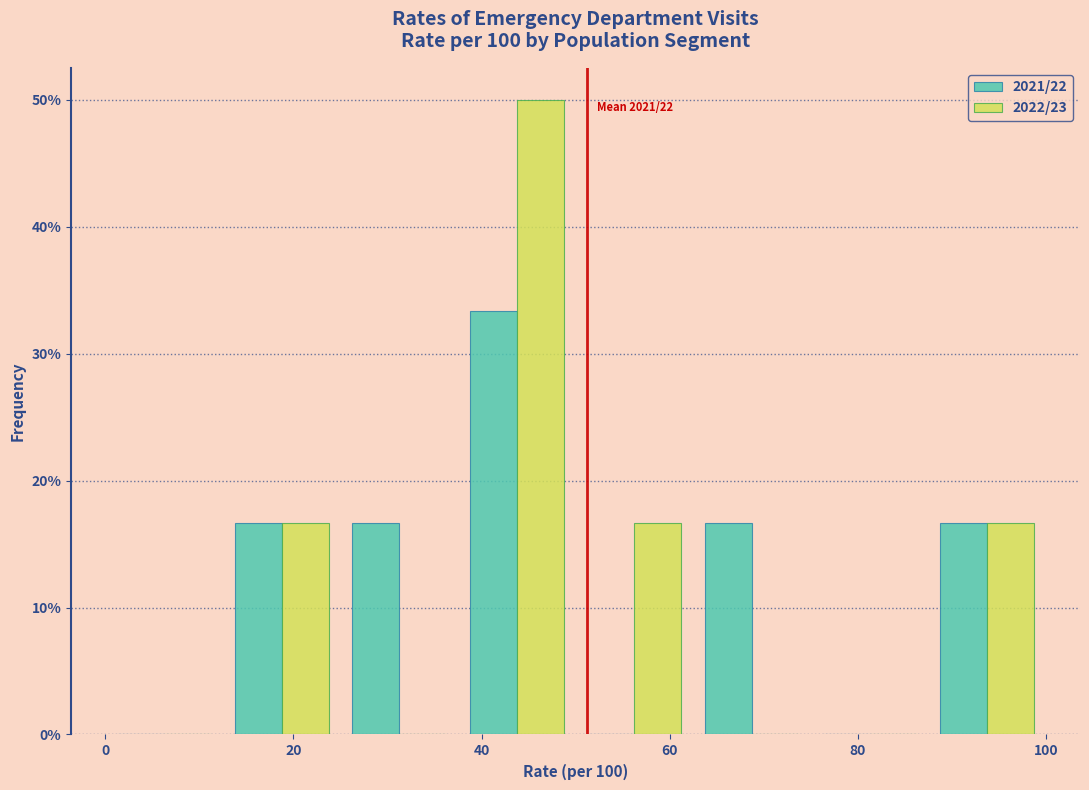

In the 2021/22 series, which range on the x-axis has the tallest bar?

37.5 to 50.0